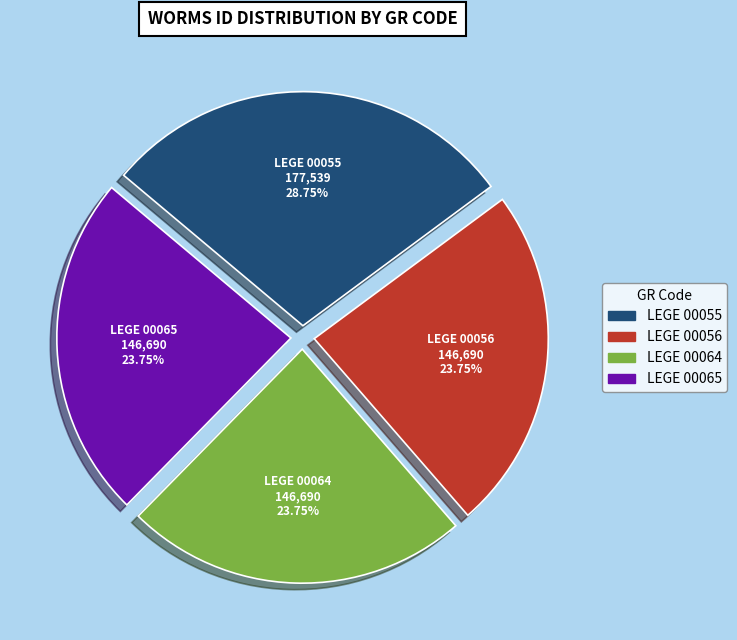

To the nearest percent, what is the average slice percentage?

25%